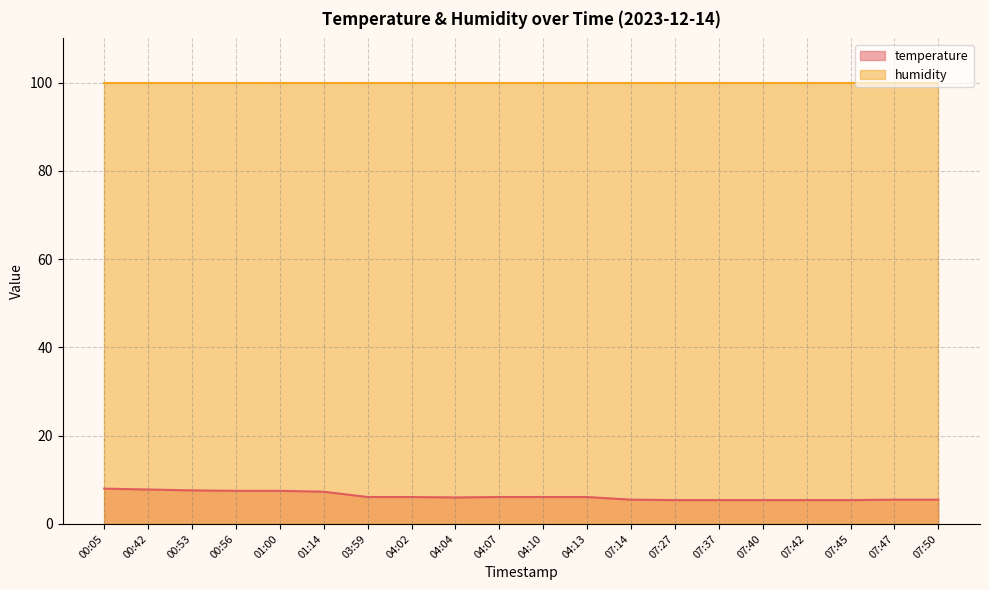

At which category does the data reach its first local valley?

04:04